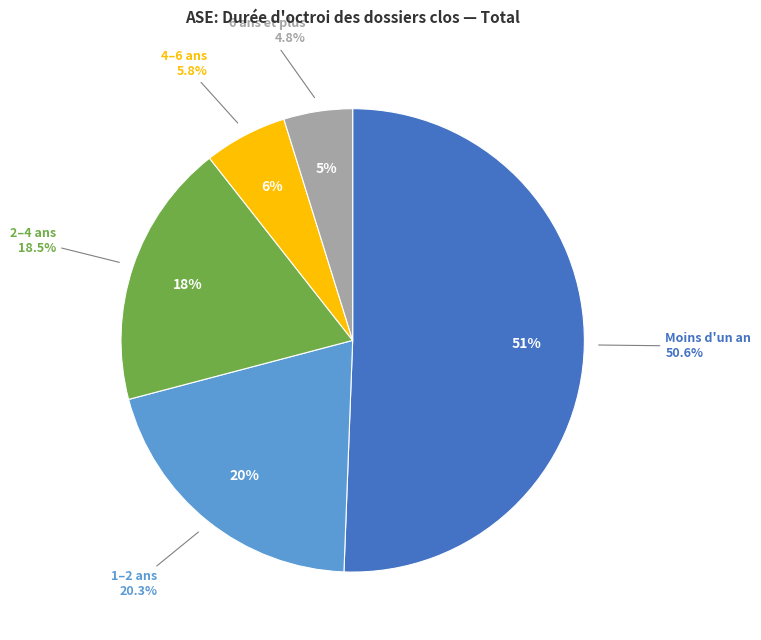

To the nearest percent, what is the average slice percentage?

20%